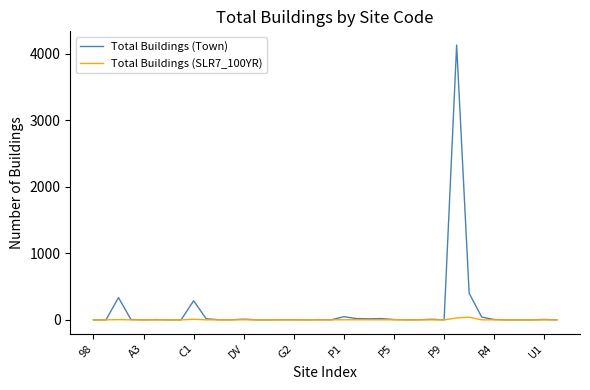

Which series has the largest range (max minus min)?

Total Buildings (Town)